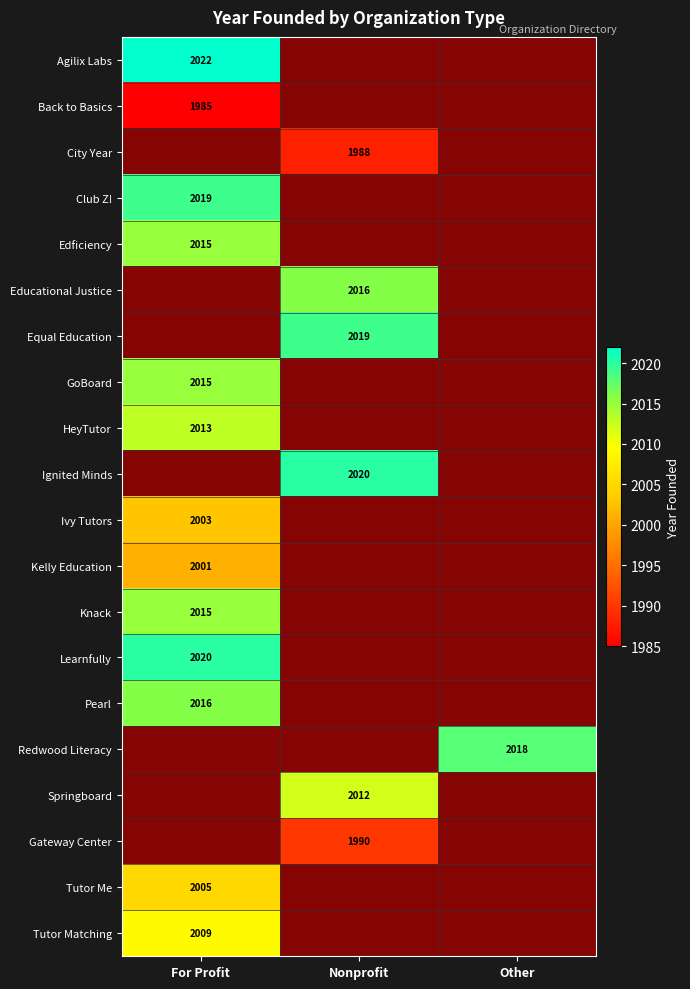

The Educational Justice series shows 2891 at Nonprofit. True or false?

False